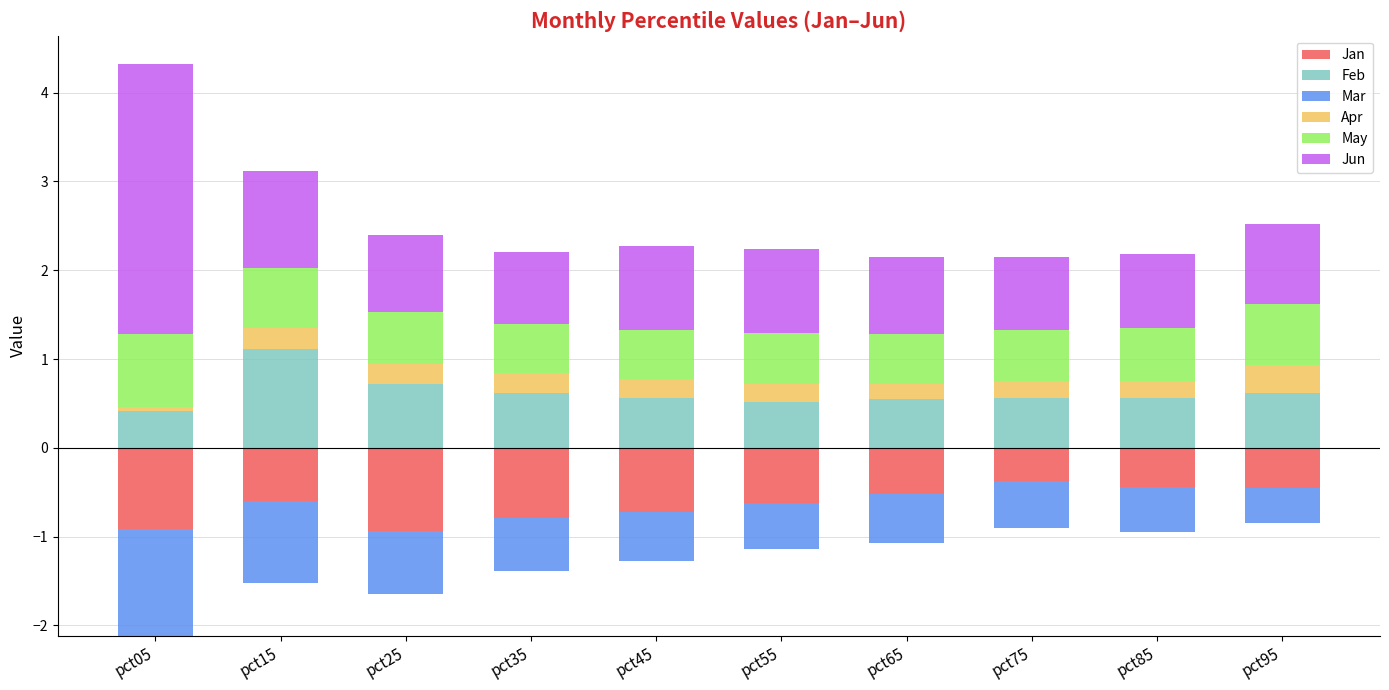

At which category is the sum across all series the highest?

pct05